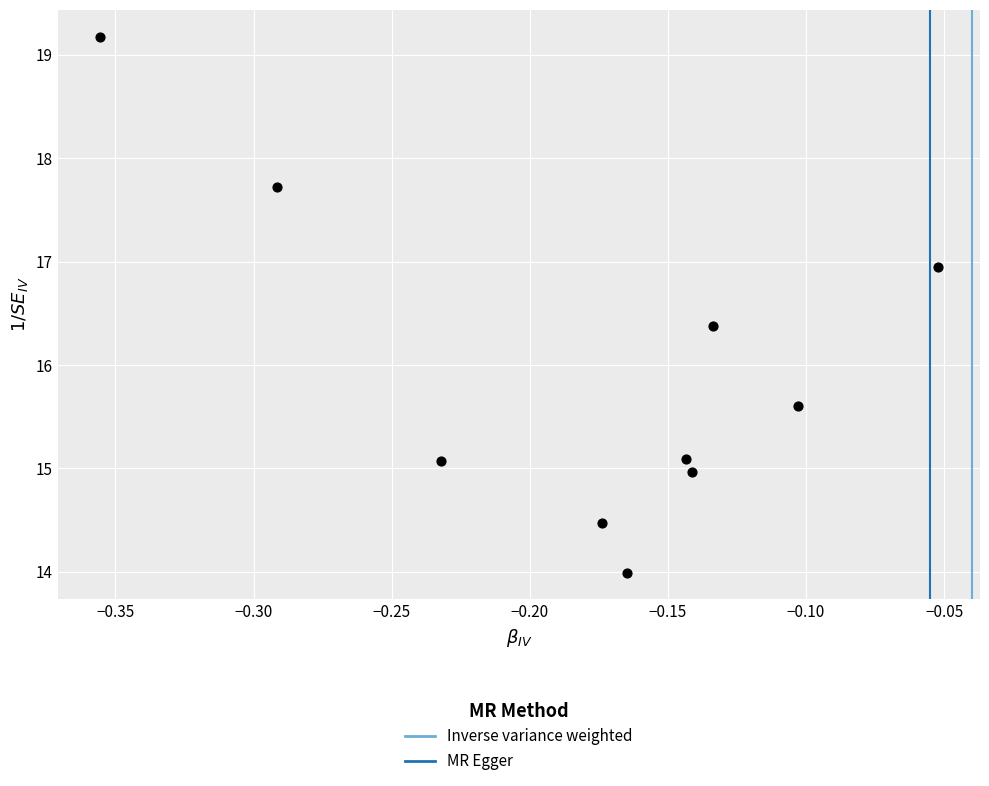

What is the average Y value?

15.9